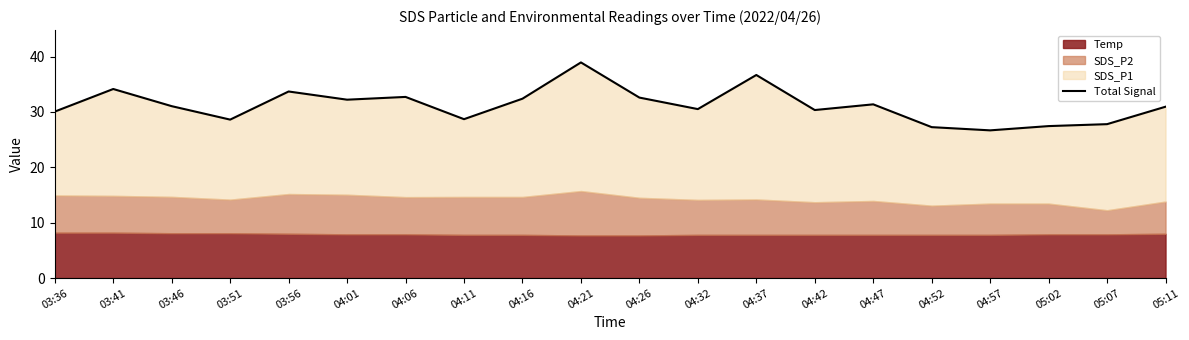

Is it true that the value at 04:21 is 52.4?

False